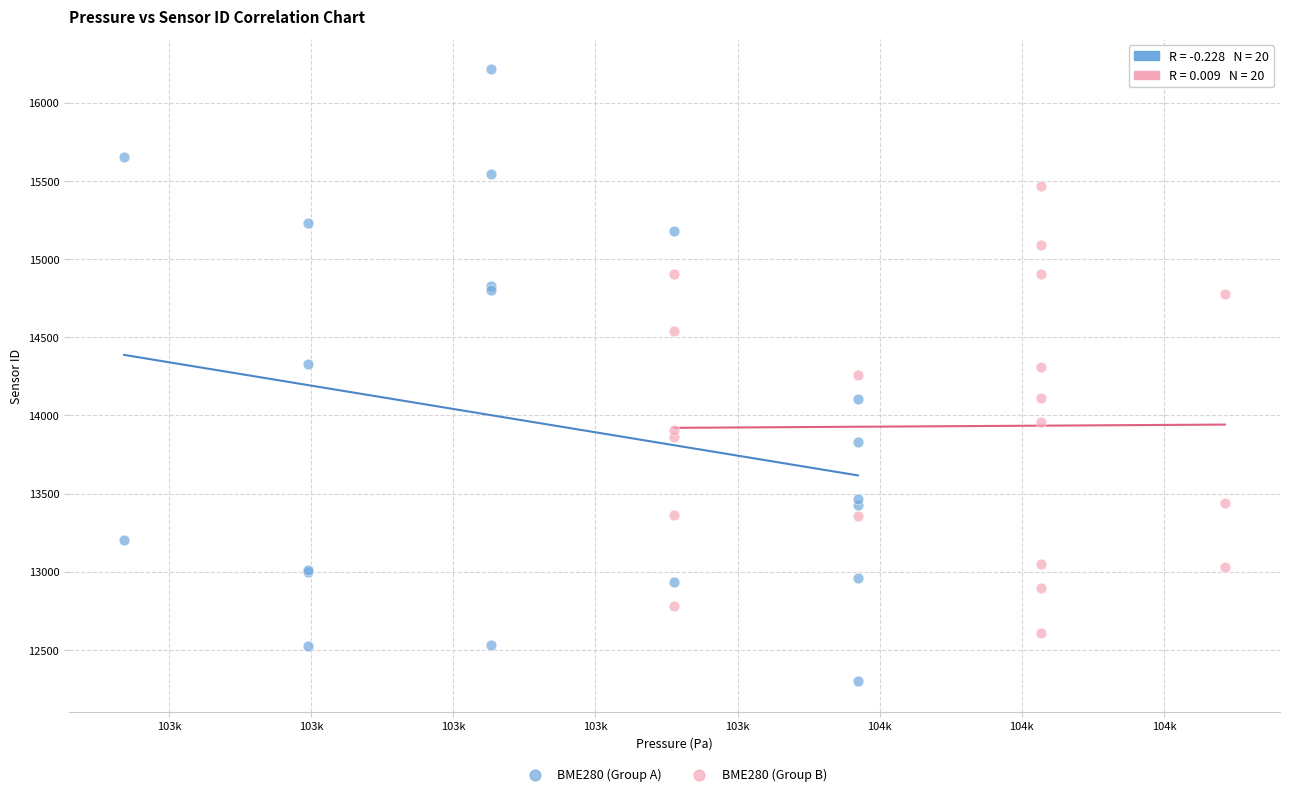

Which series contains the highest Y value?

BME280 (Group A)